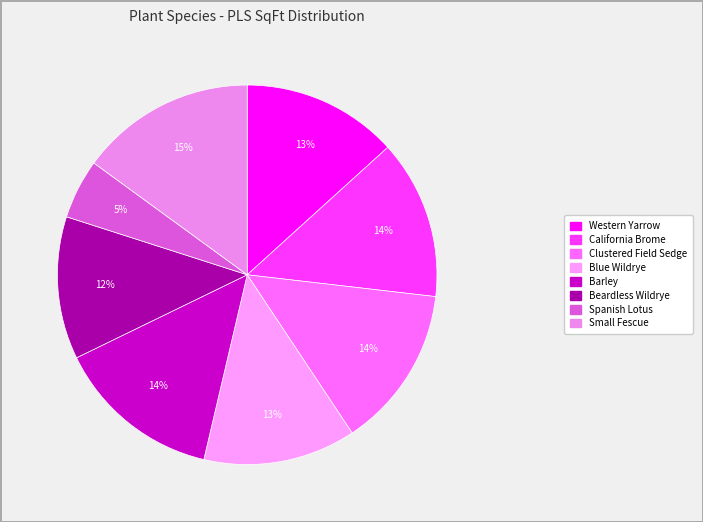

To the nearest percent, what is the combined percentage of Small Fescue and Spanish Lotus?

20%